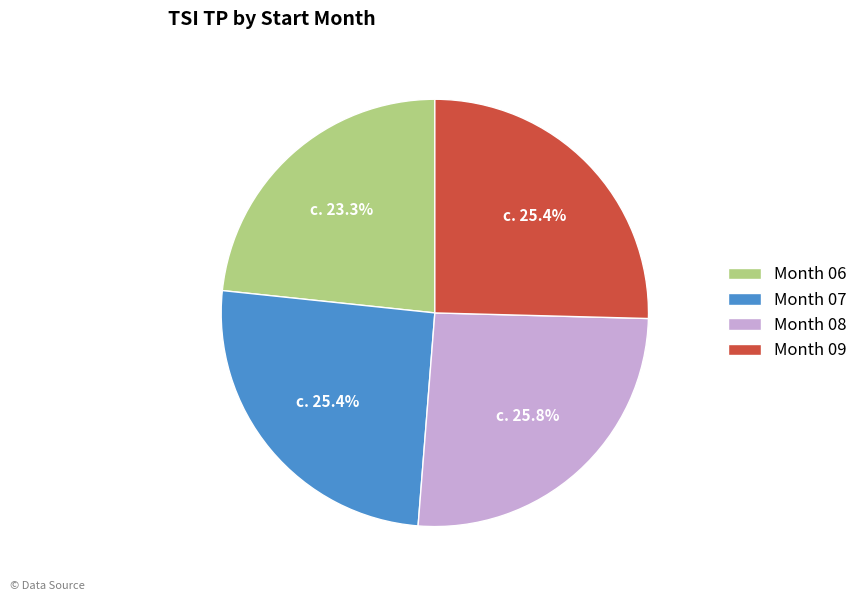

What is the smallest slice in the pie chart?

Month 06